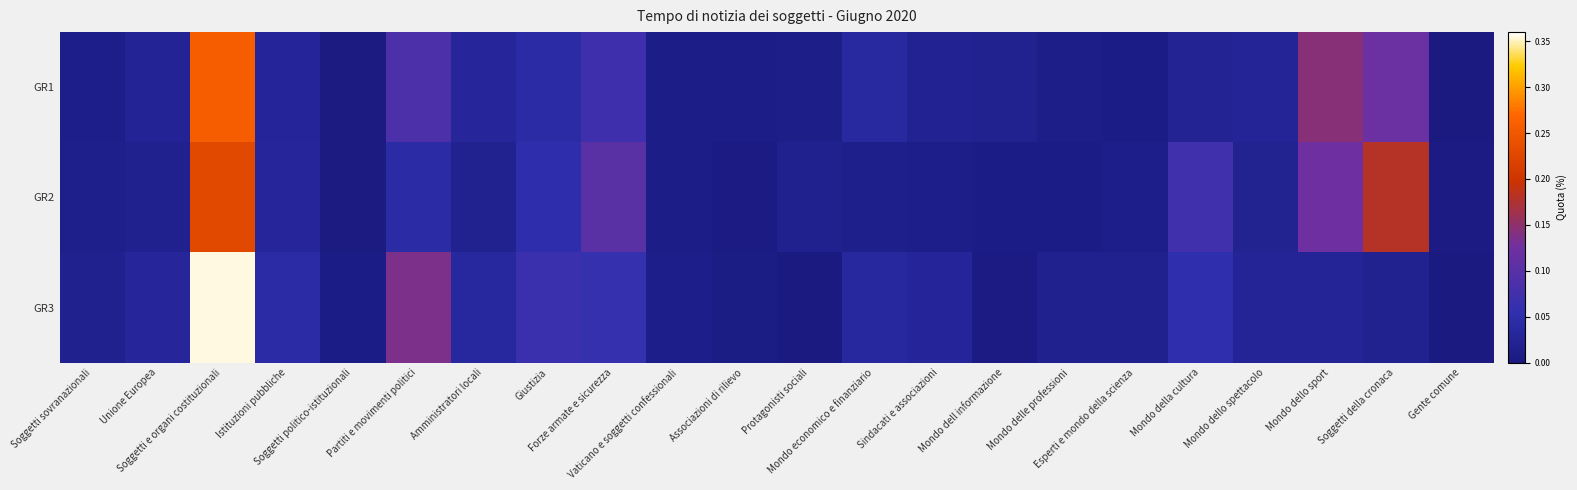

Between Mondo dell informazione and Protagonisti sociali, which is larger?

Mondo dell informazione